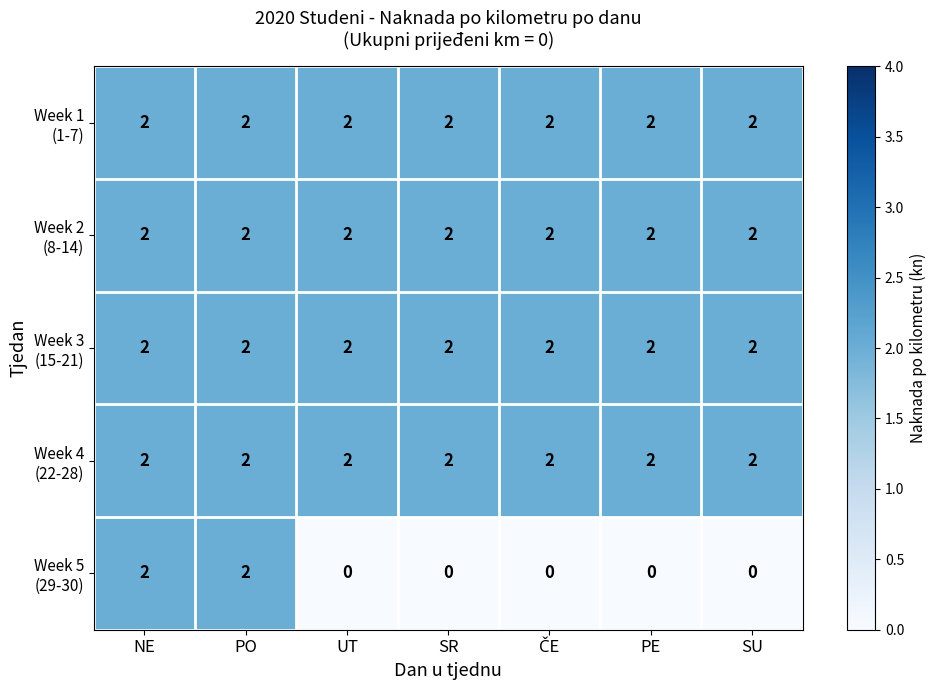

At how many categories does at least one series exceed 0?

7